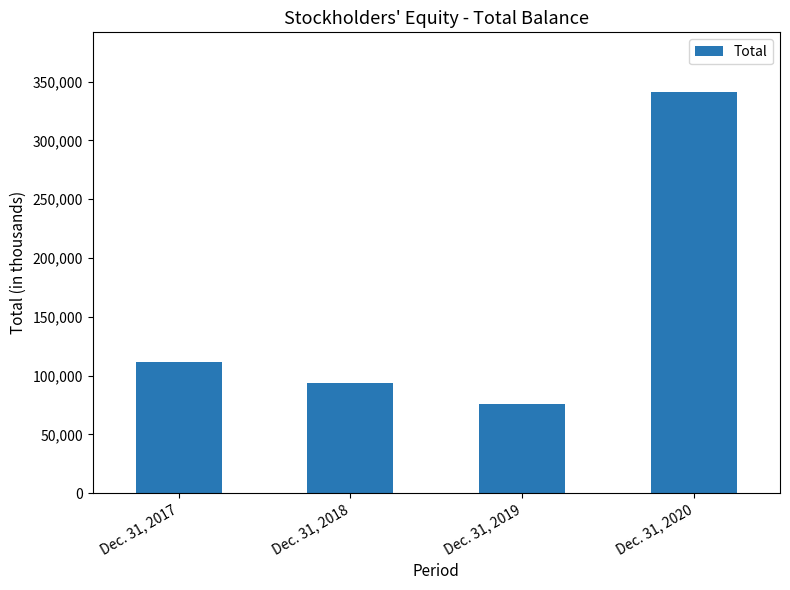

Which label corresponds to the largest value in the chart?

Dec. 31, 2020